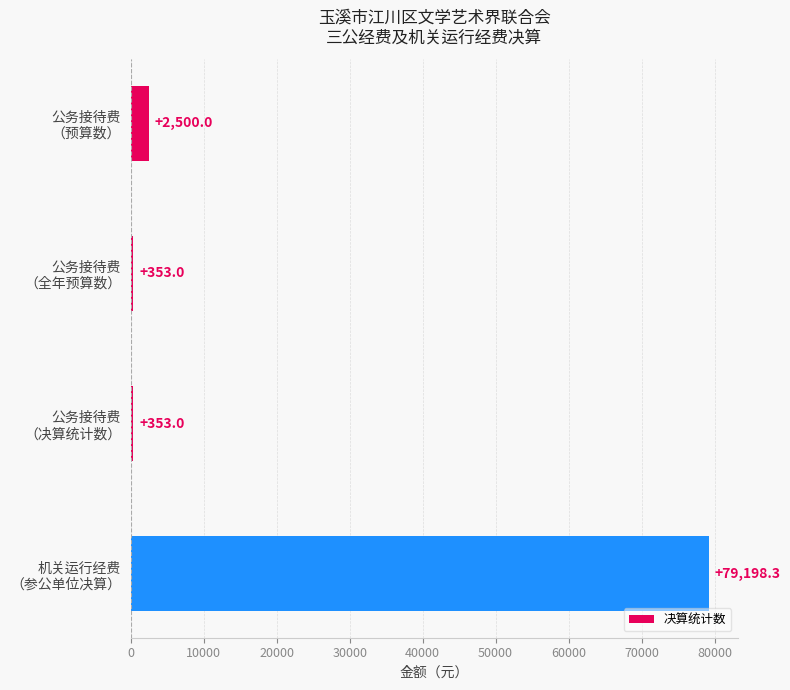

How many data points are less than 2500?

2